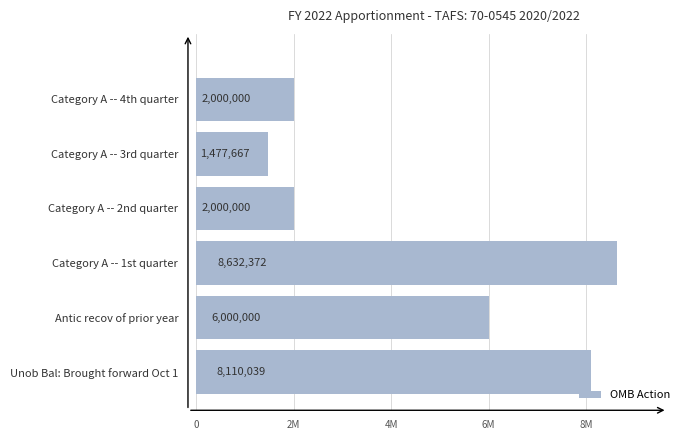

At which category does the chart reach its minimum across all series?

Category A -- 3rd quarter